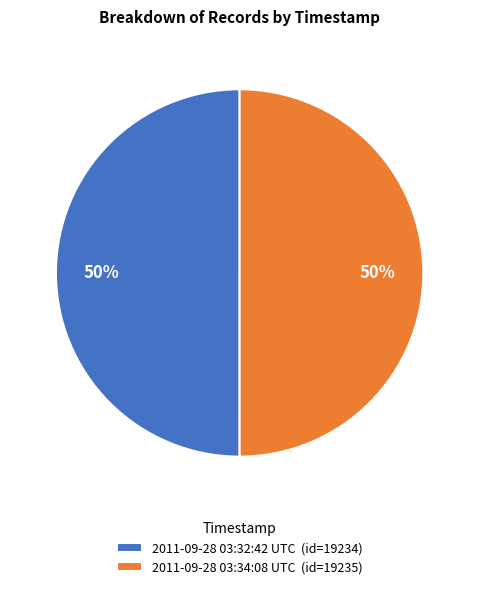

Is it true that 2011-09-28 03:34:08 UTC (id=19235) is 50% of the pie?

True